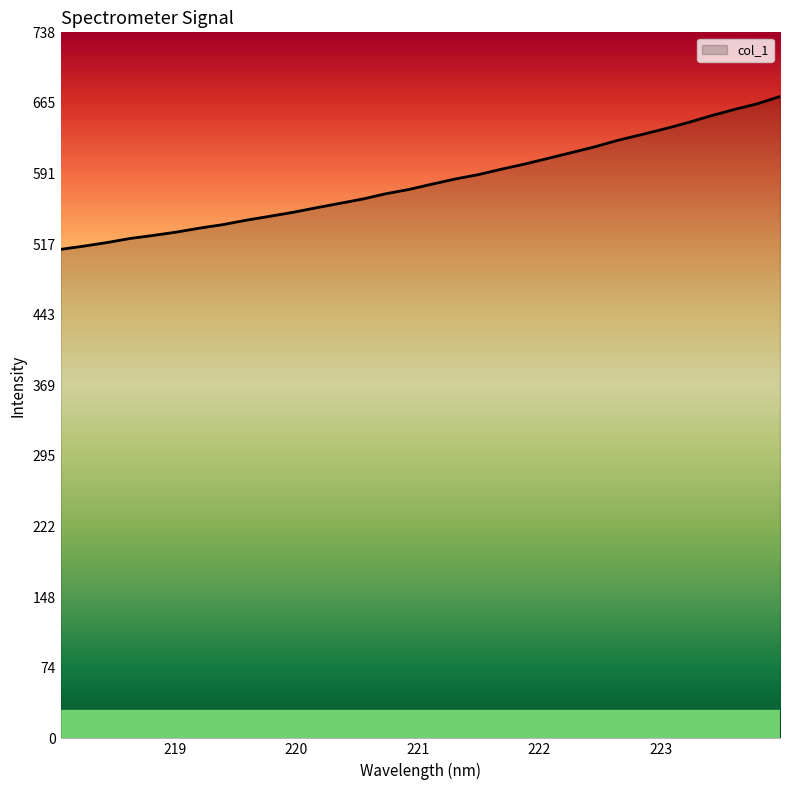

What is the difference between the maximum and minimum values?

159.8